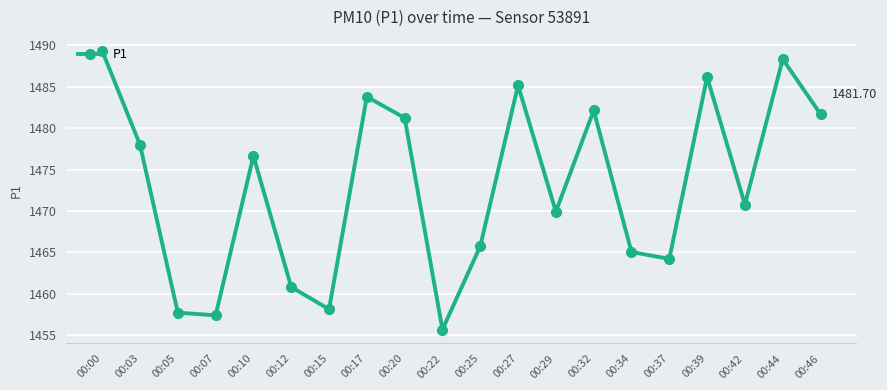

At which category does the data reach its first local peak?

00:10